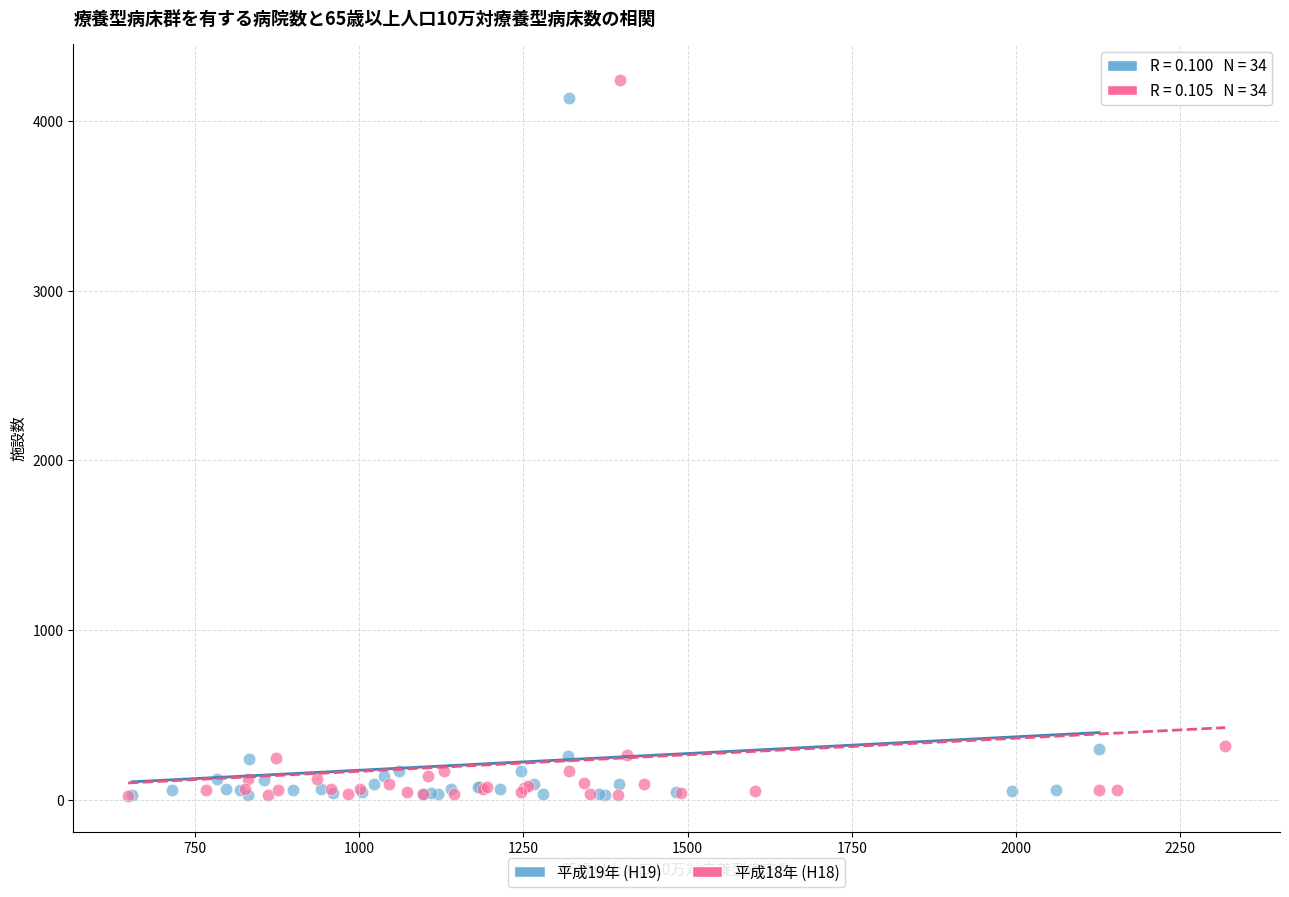

What are all the series names shown in the legend?

平成19年 (H19), 平成18年 (H18)